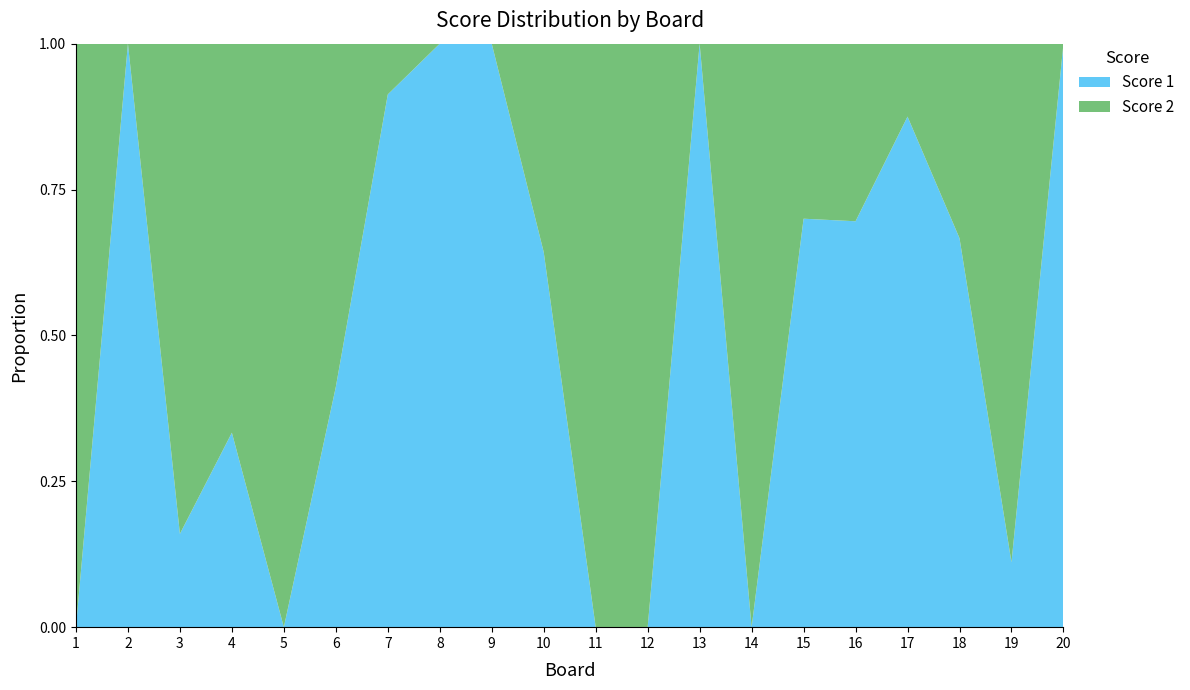

Reading right to left, transcribe all the data shown in this chart.

Score 1: 20=25	19=1	18=6	17=21	16=16	15=7	14=0	13=18	12=0	11=0	10=18	9=13	8=10	7=21	6=7	5=0	4=7	3=4	2=21	1=0
Score 2: 20=0	19=8	18=3	17=3	16=7	15=3	14=6	13=0	12=16	11=21	10=10	9=0	8=0	7=2	6=10	5=21	4=14	3=21	2=0	1=19